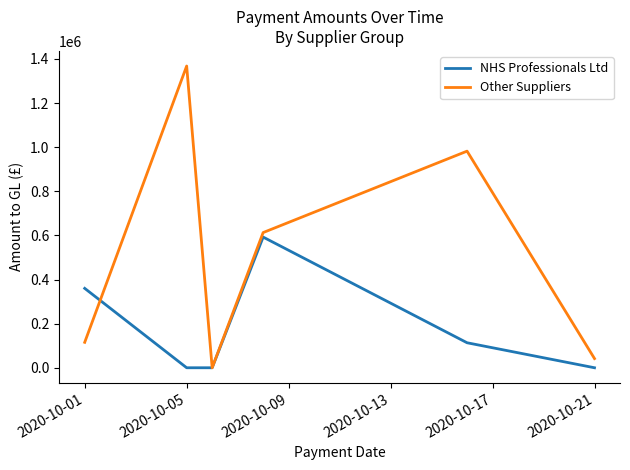

Which series has the largest total across all categories?

Other Suppliers